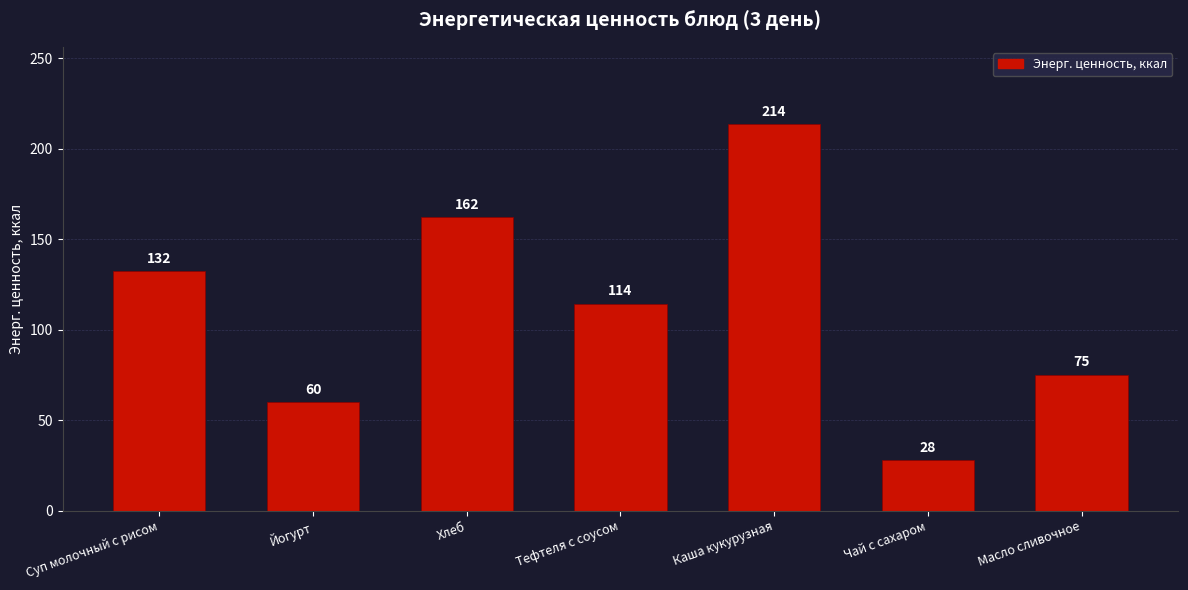

What is the label of the 7th bar from the left?

Масло сливочное